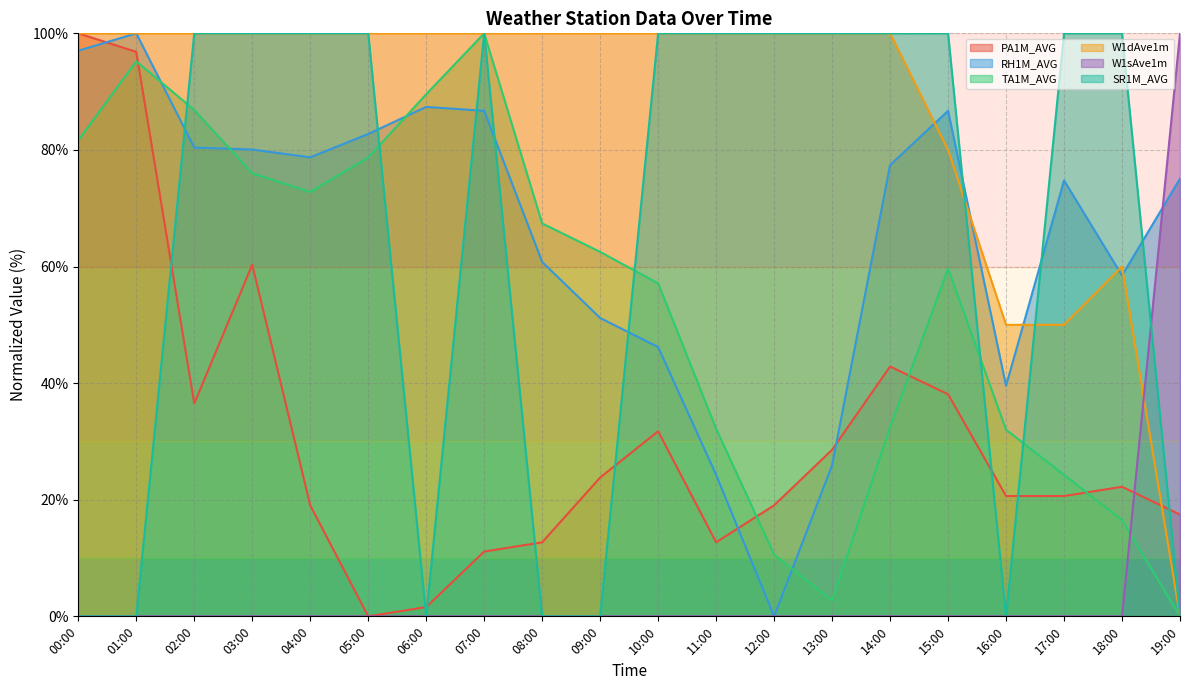

Which category has the lowest value across all series?

05:00